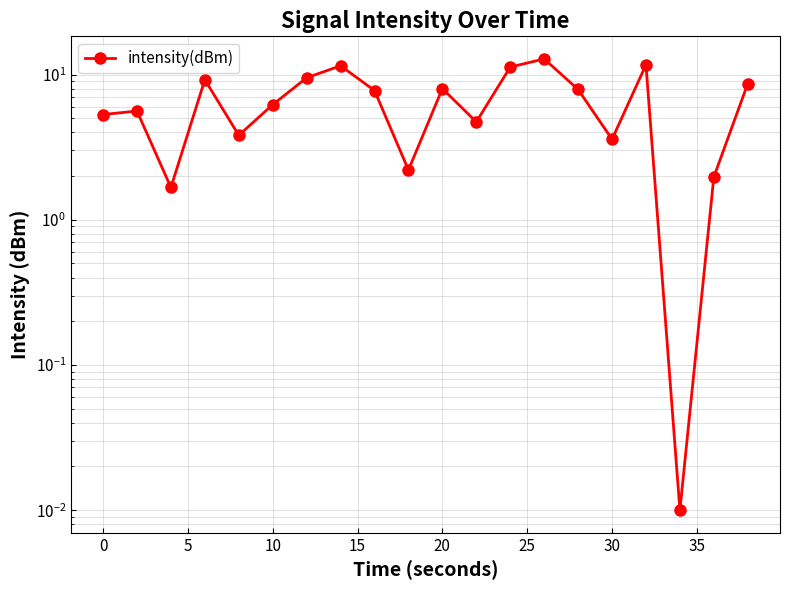

How many lines are shown in the chart?

1